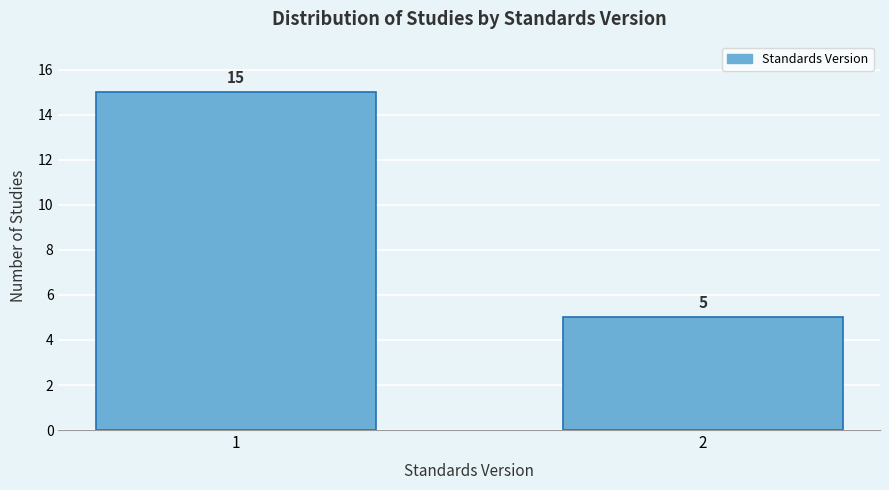

Reading right to left, list all the values displayed in this chart.

2=5	1=15